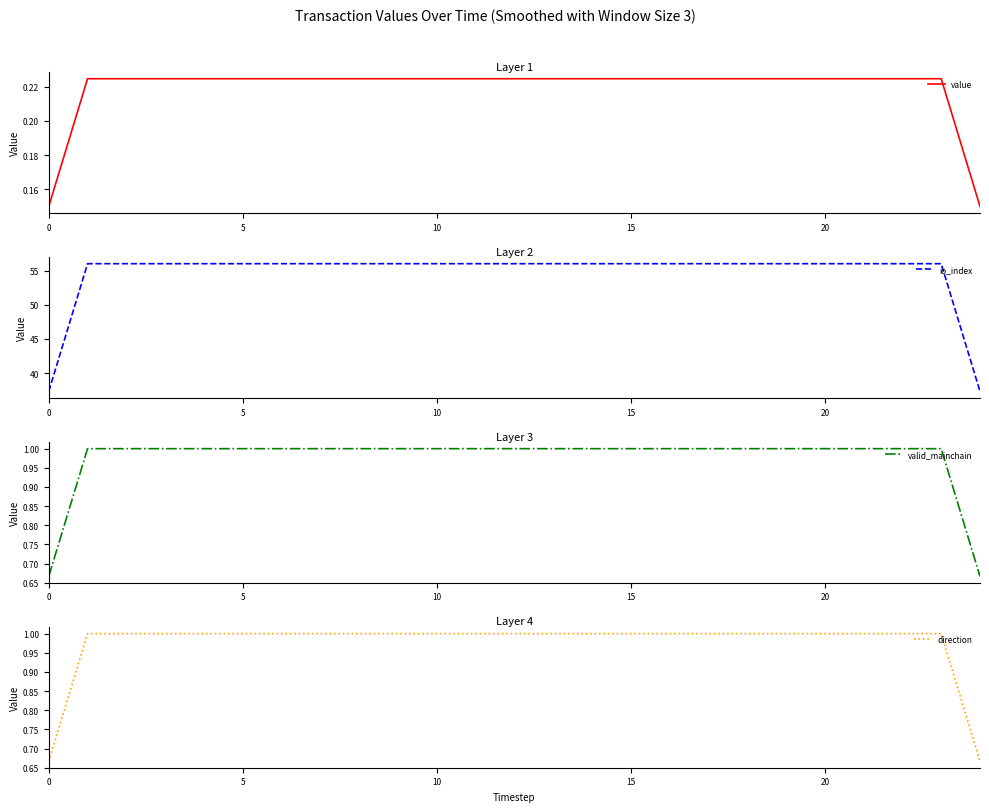

The value of io_index at 5 is 18.3. True or false?

False